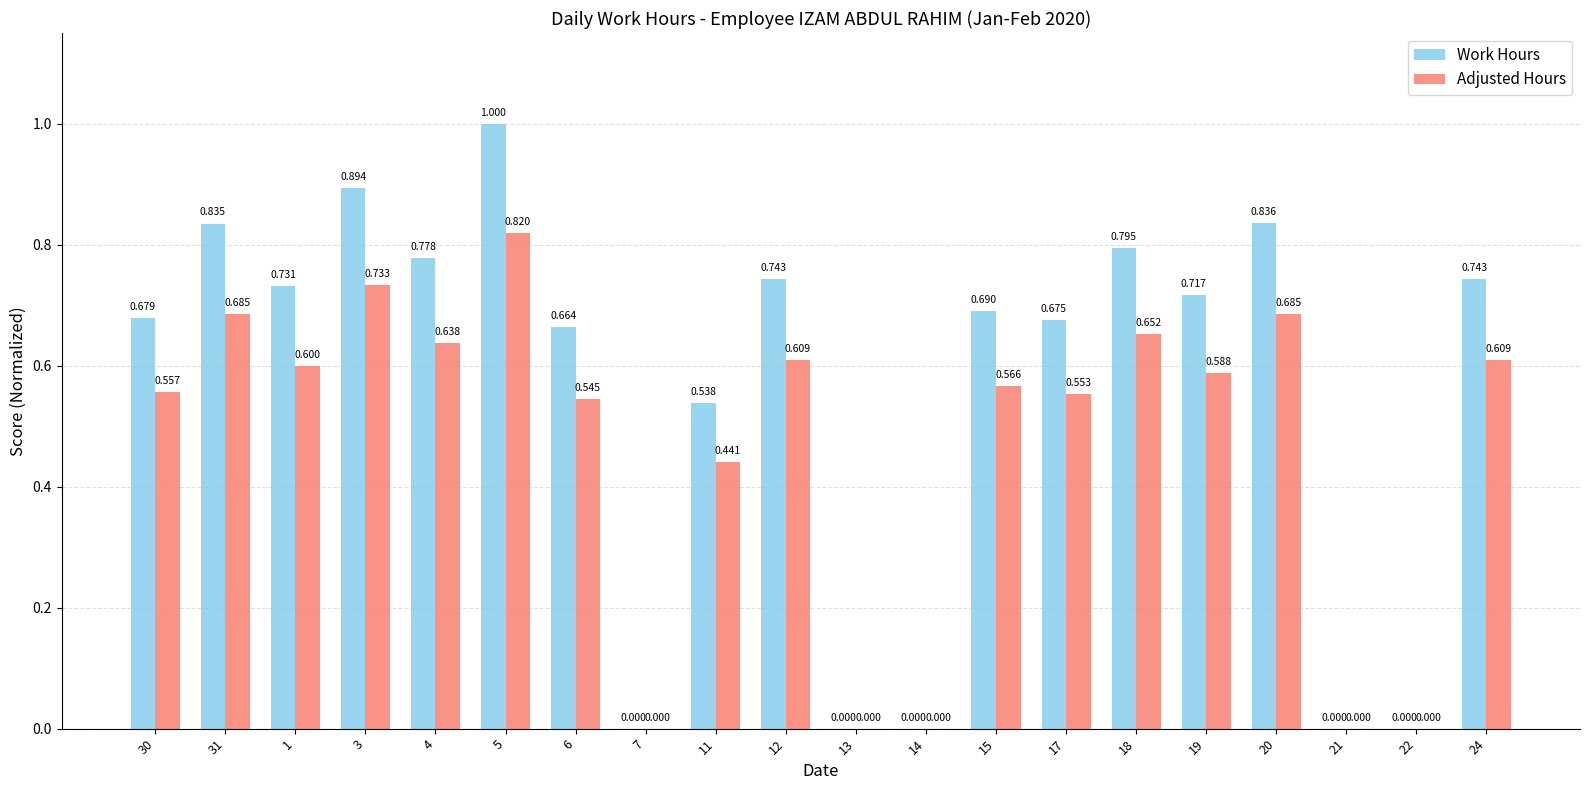

Is the value of Adjusted Hours at 31 greater than the value of Work Hours at 30?

Yes